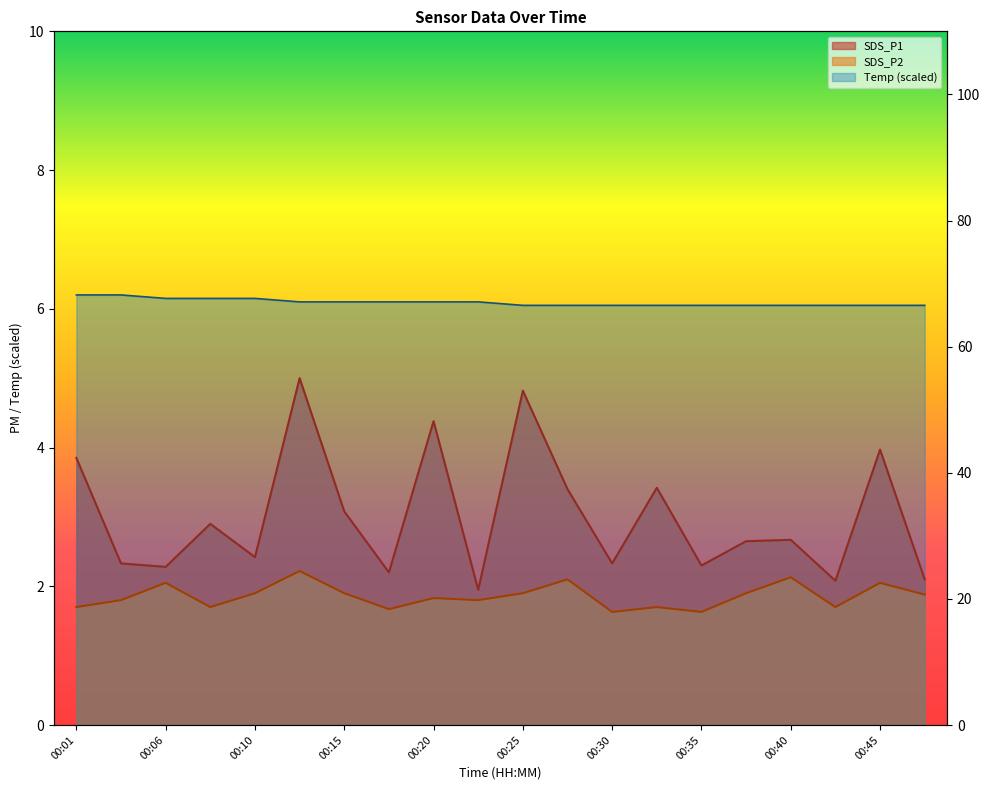

Which category has the highest value across all series?

00:01